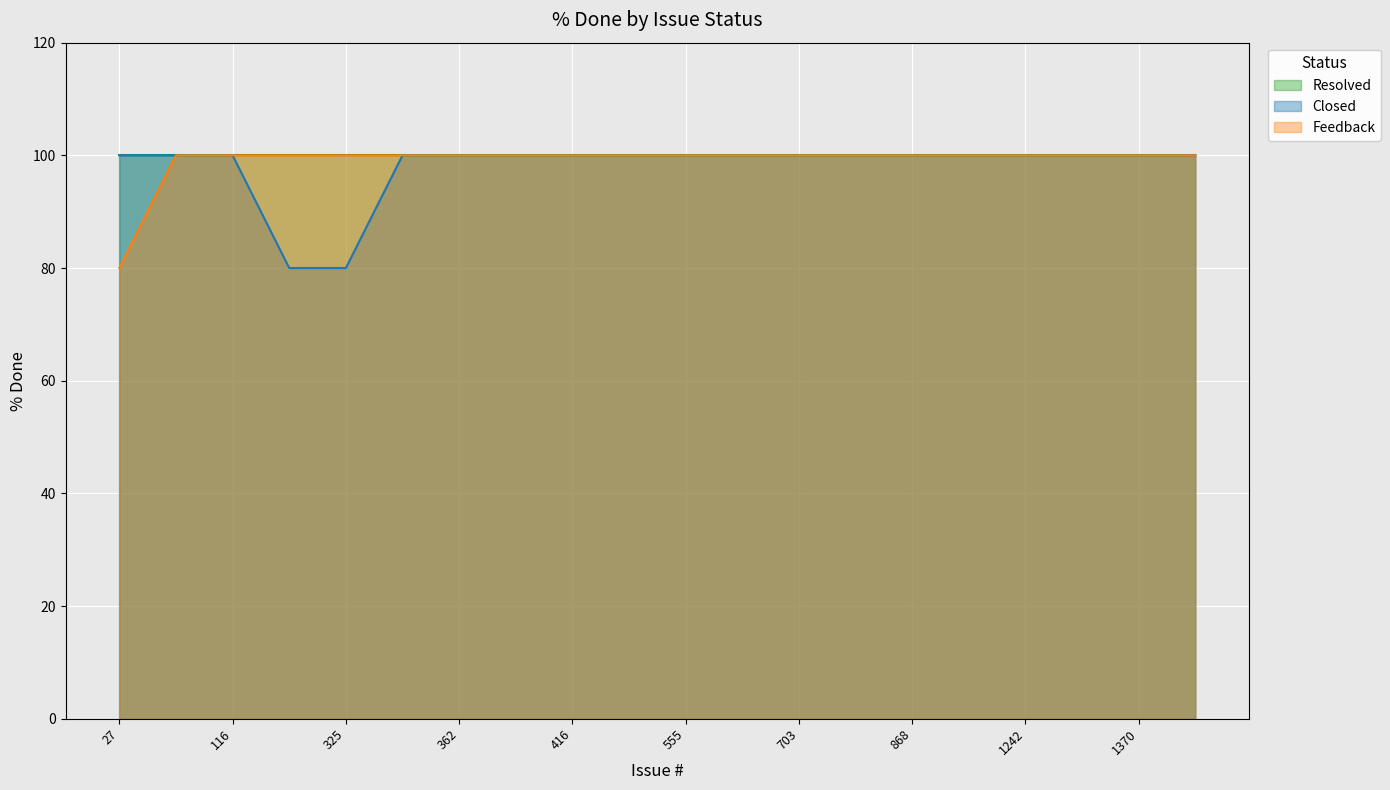

True or false: Feedback and Closed cross at least once.

False